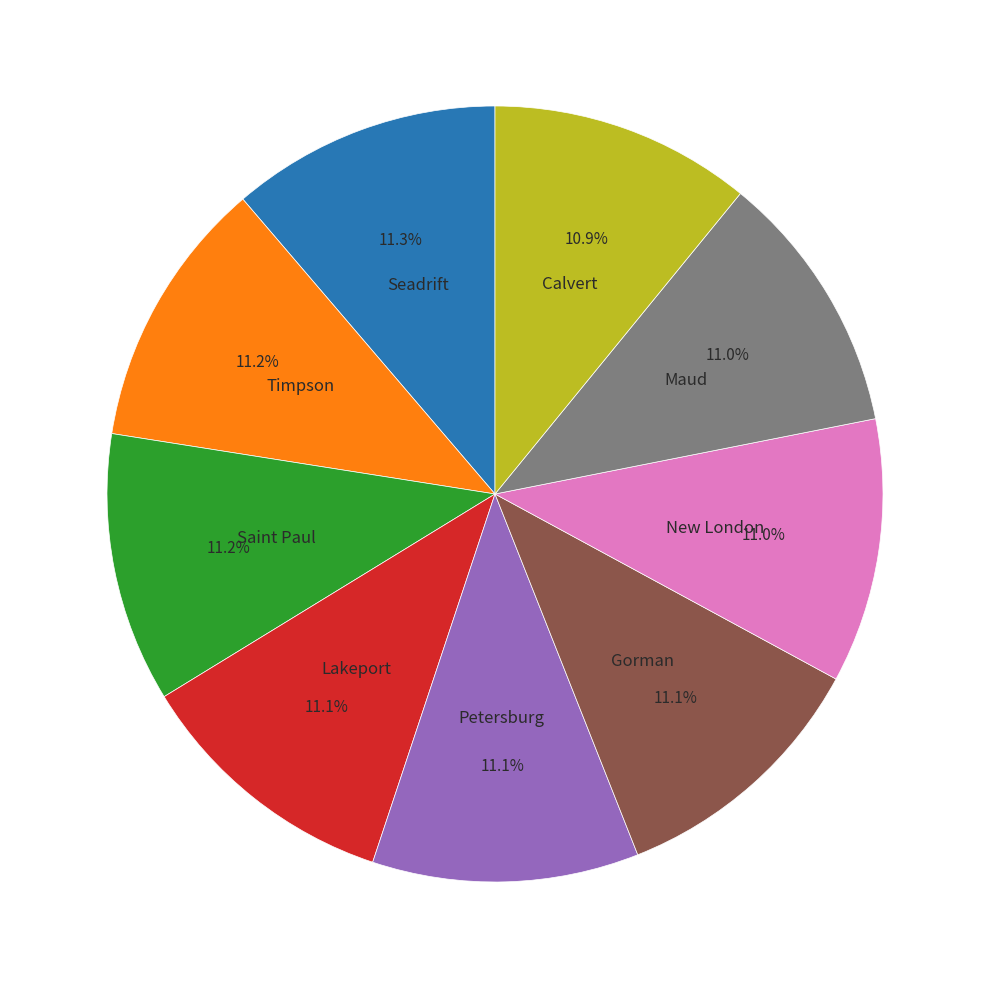

Is there any slice that represents more than half of the pie?

No